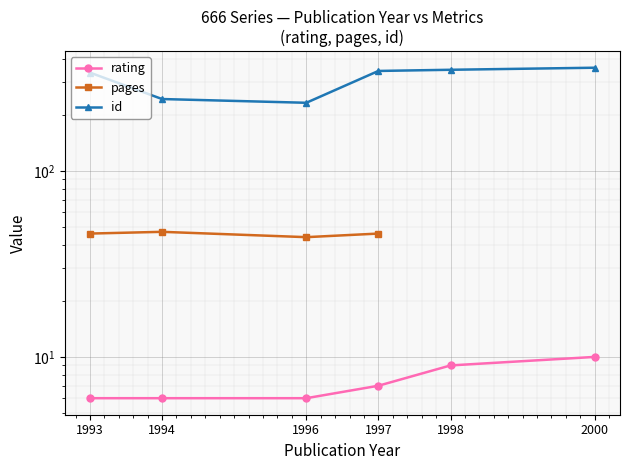

Is it true that pages equals 65.6 at 1994?

False